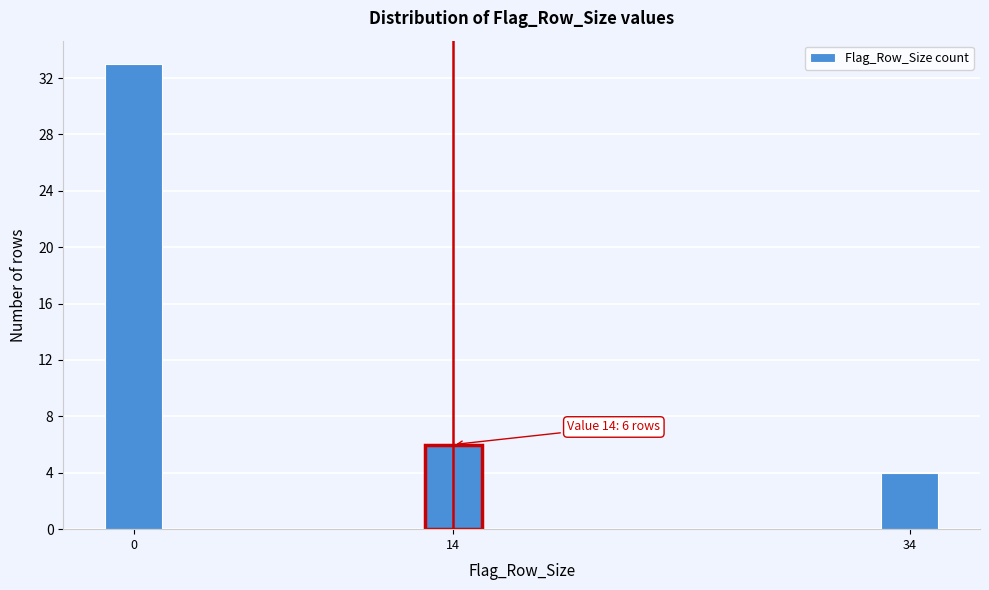

Reading left to right, list all the values displayed in this chart.

0=33	14=6	34=4